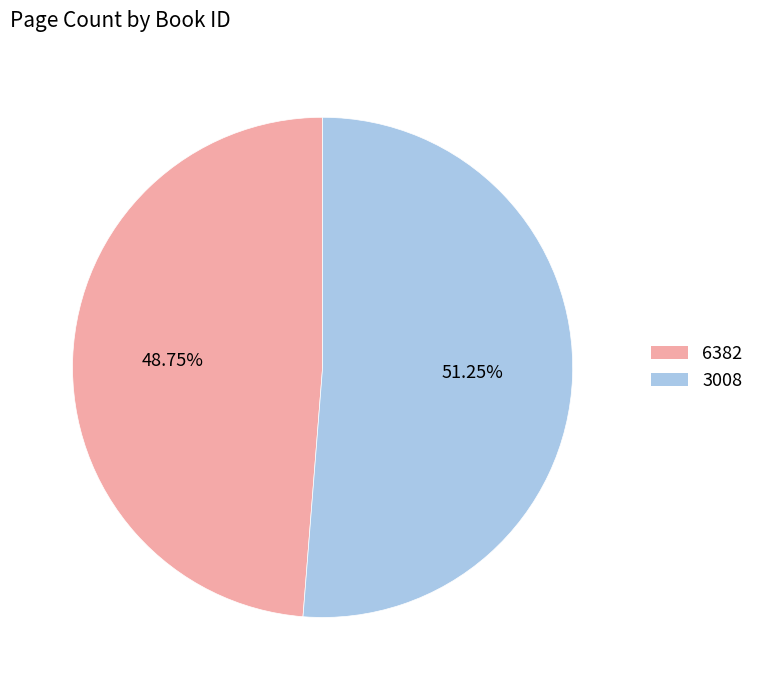

Is there a majority slice in this chart?

Yes